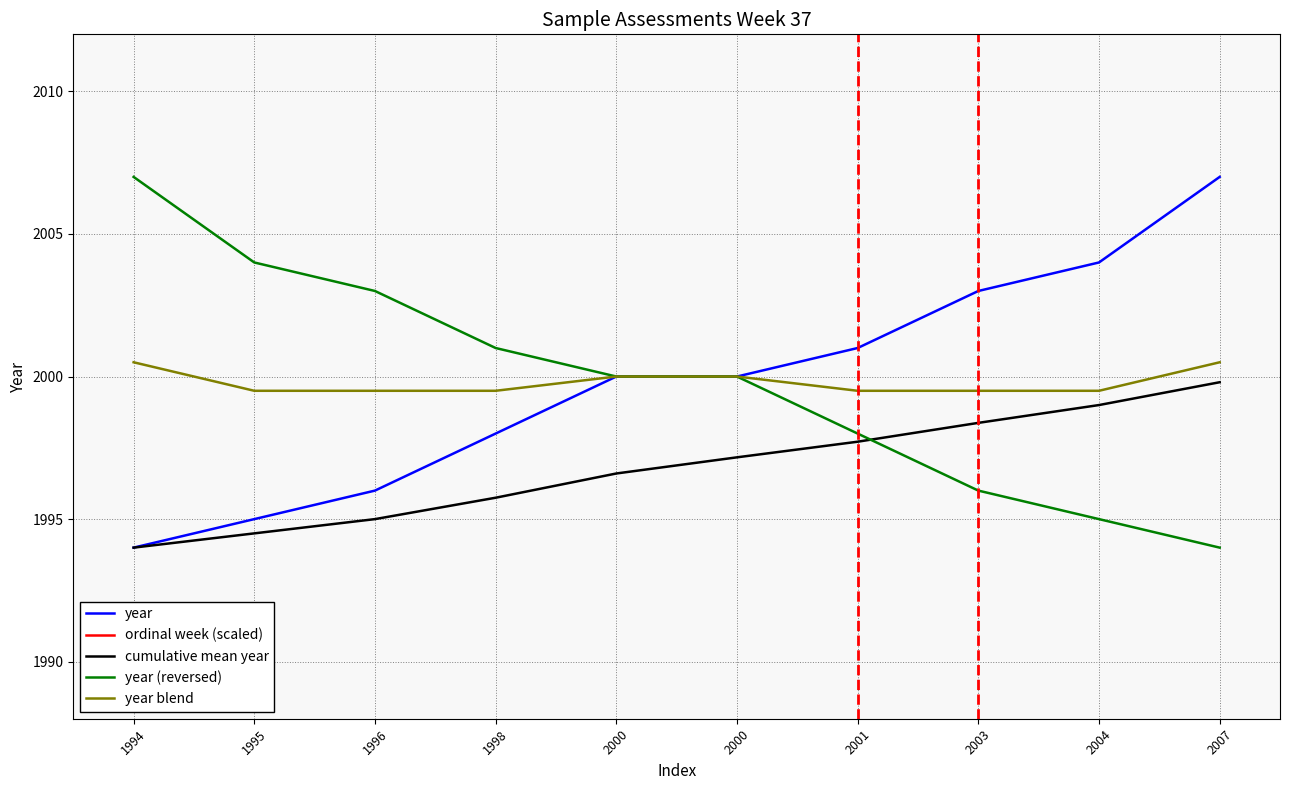

Which series has the largest total across all categories?

ordinal week (scaled)